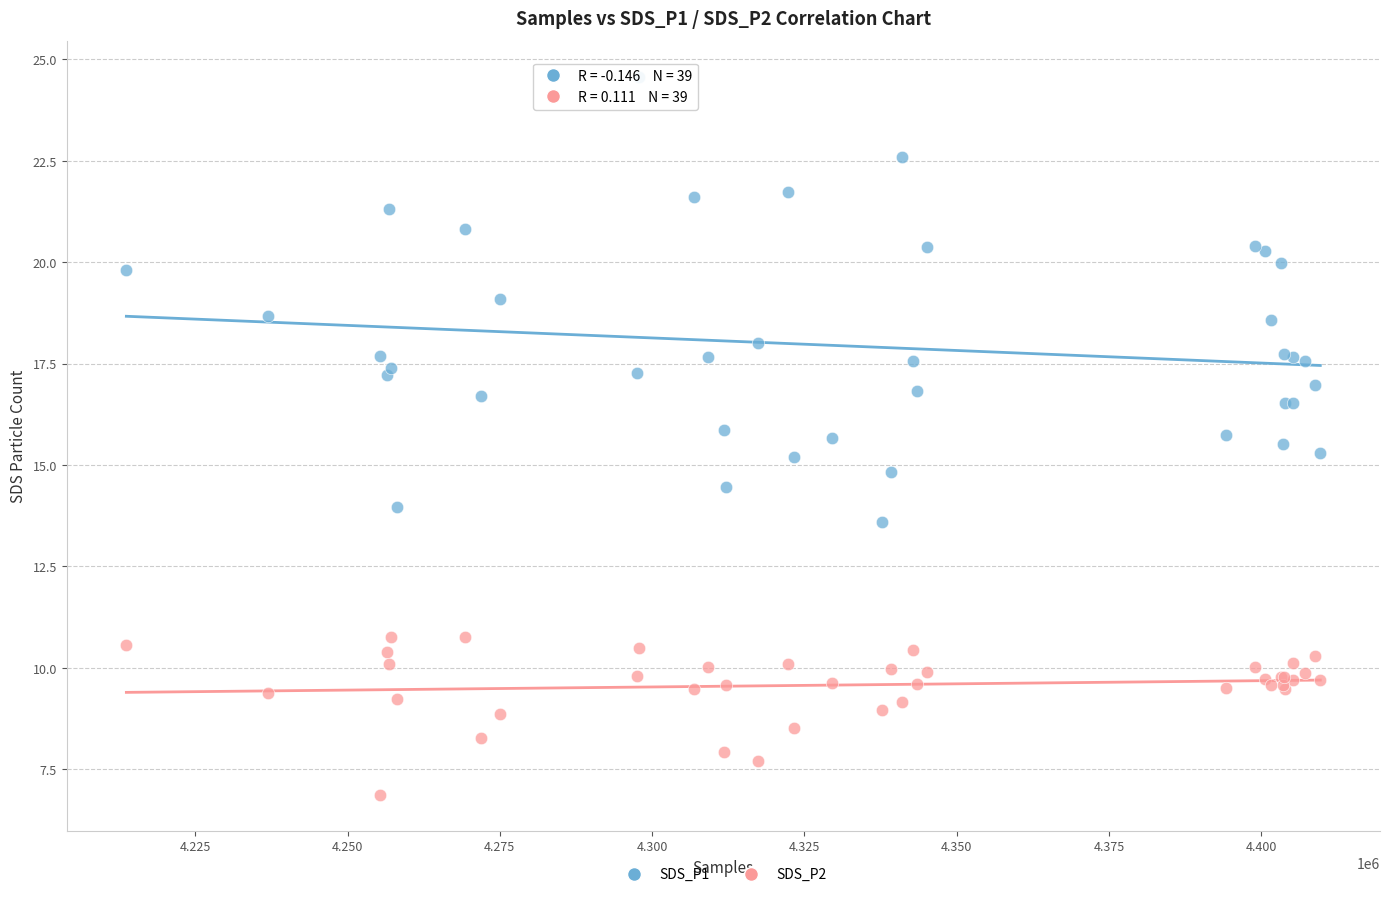

Which series contains the highest Y value?

SDS_P1